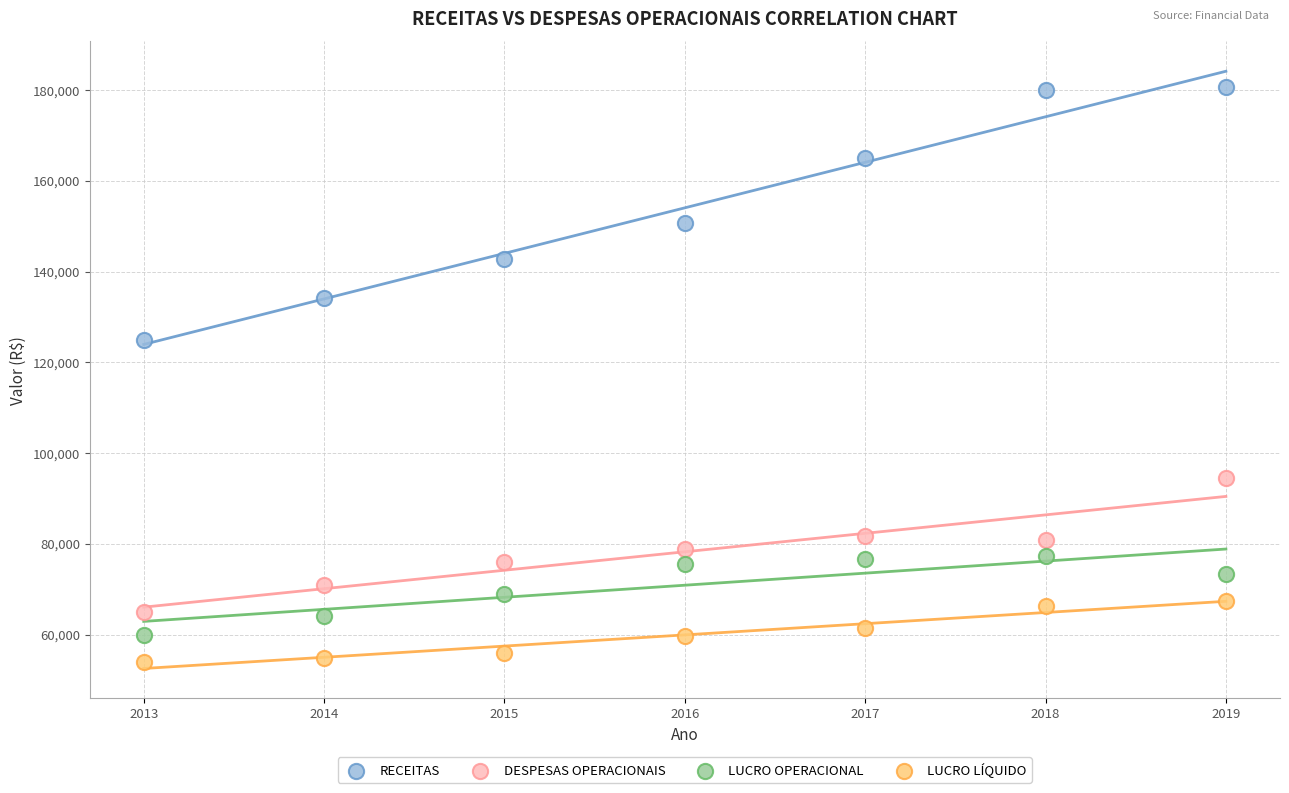

What is the X range (max minus min) for the scatter plot?

6.0